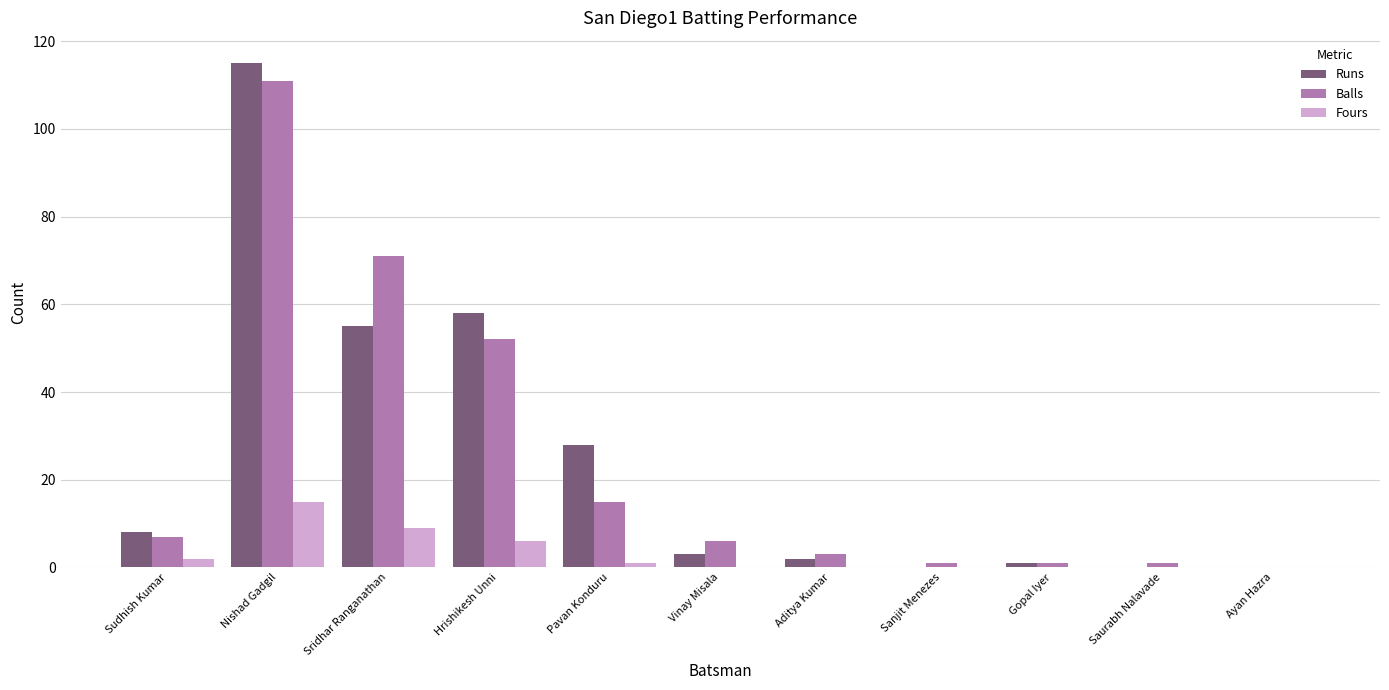

What is the approximate value of Runs at Vinay Misala?

3